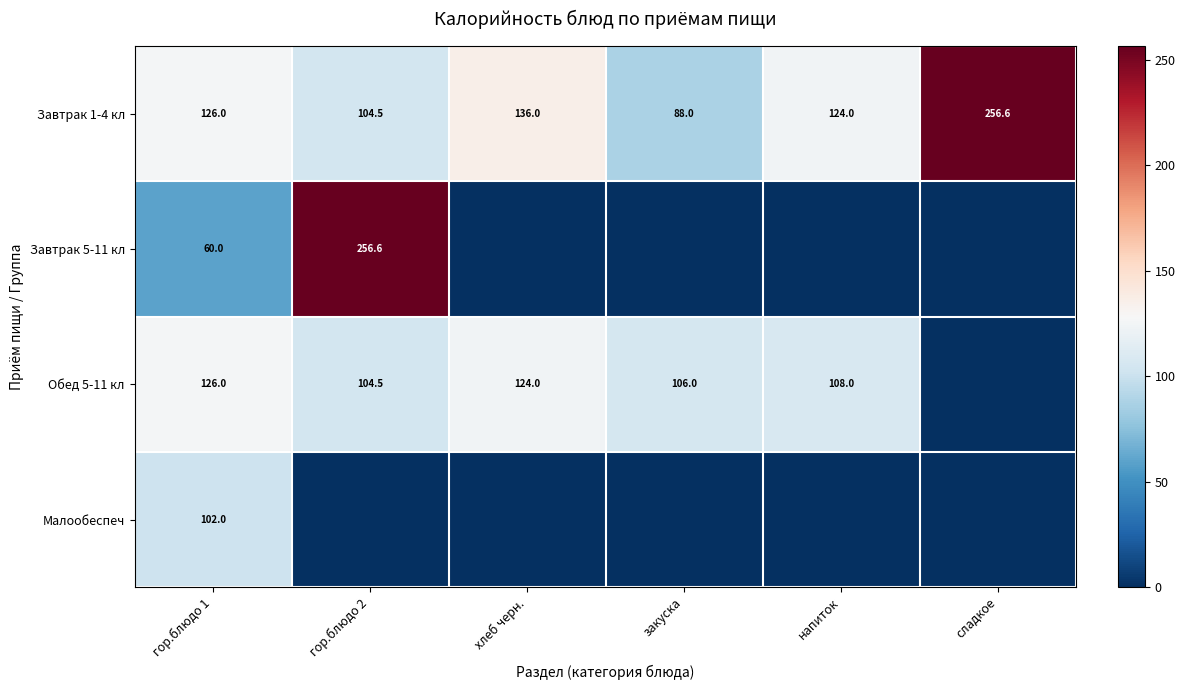

The value of Обед 5-11 кл at напиток is 108.0. True or false?

True